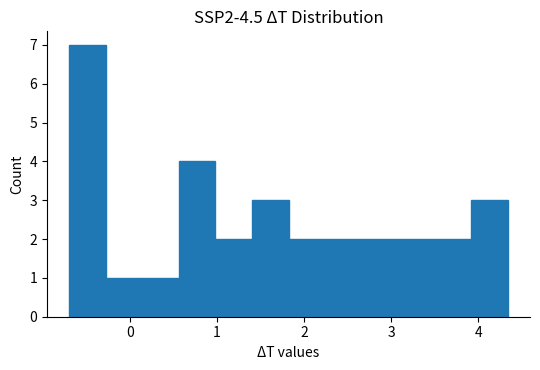

Reading left to right, transcribe this chart: for each bar, give the range it covers on the x-axis and its height. Neither the bar edges nor the heights are printed on the chart, so give them approximately, as read against the axes.

-0.7 to -0.3: 7
-0.3 to 0.1: 1
0.1 to 0.6: 1
0.6 to 1.0: 4
1.0 to 1.4: 2
1.4 to 1.8: 3
1.8 to 2.2: 2
2.2 to 2.7: 2
2.7 to 3.1: 2
3.1 to 3.5: 2
3.5 to 3.9: 2
3.9 to 4.3: 3